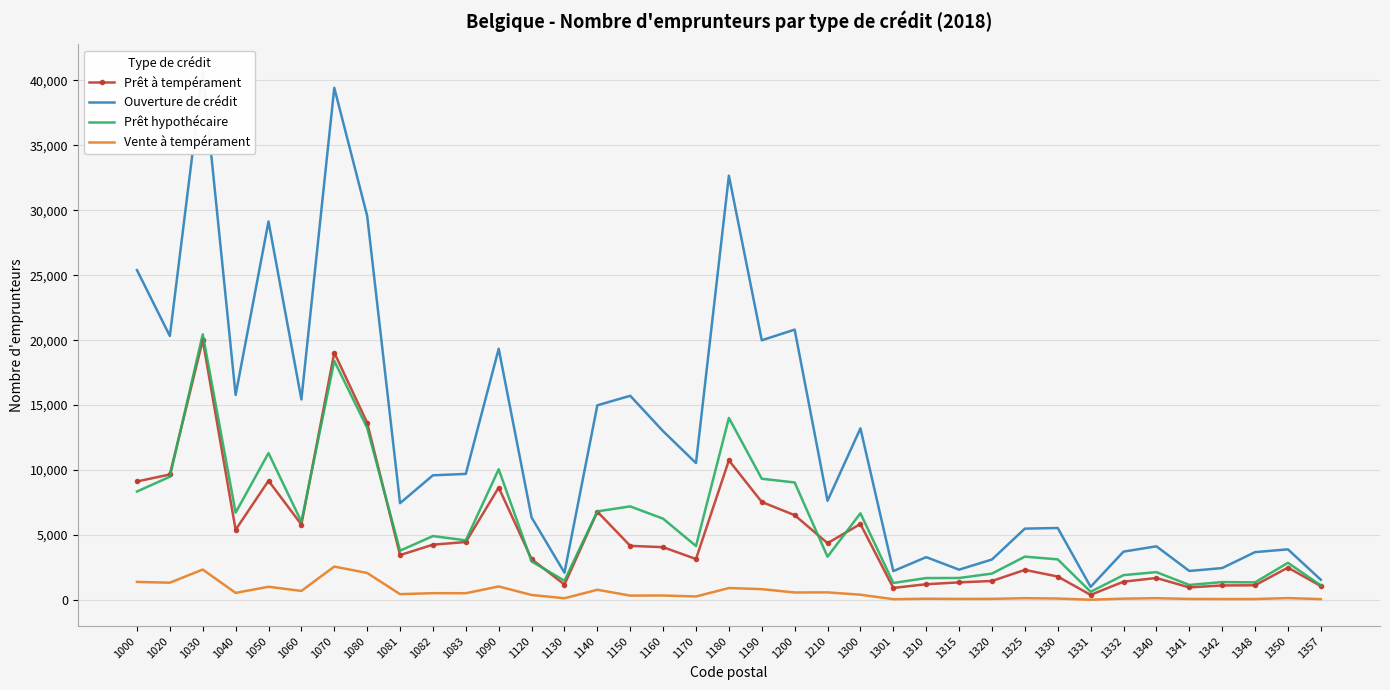

List the labels in order of Vente à tempérament value, largest first.

1070, 1030, 1080, 1000, 1020, 1090, 1050, 1180, 1190, 1140, 1060, 1210, 1200, 1040, 1082, 1083, 1081, 1300, 1120, 1160, 1150, 1170, 1350, 1325, 1340, 1130, 1330, 1332, 1310, 1320, 1315, 1341, 1342, 1348, 1357, 1301, 1331